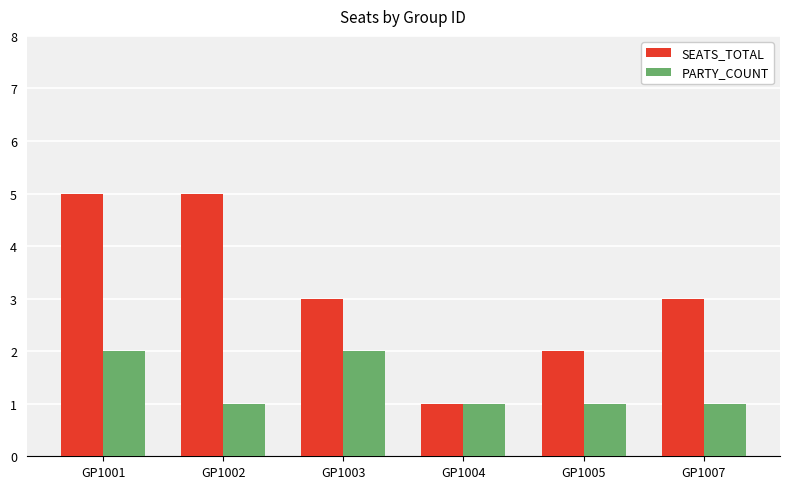

How many series are shown in this chart?

2